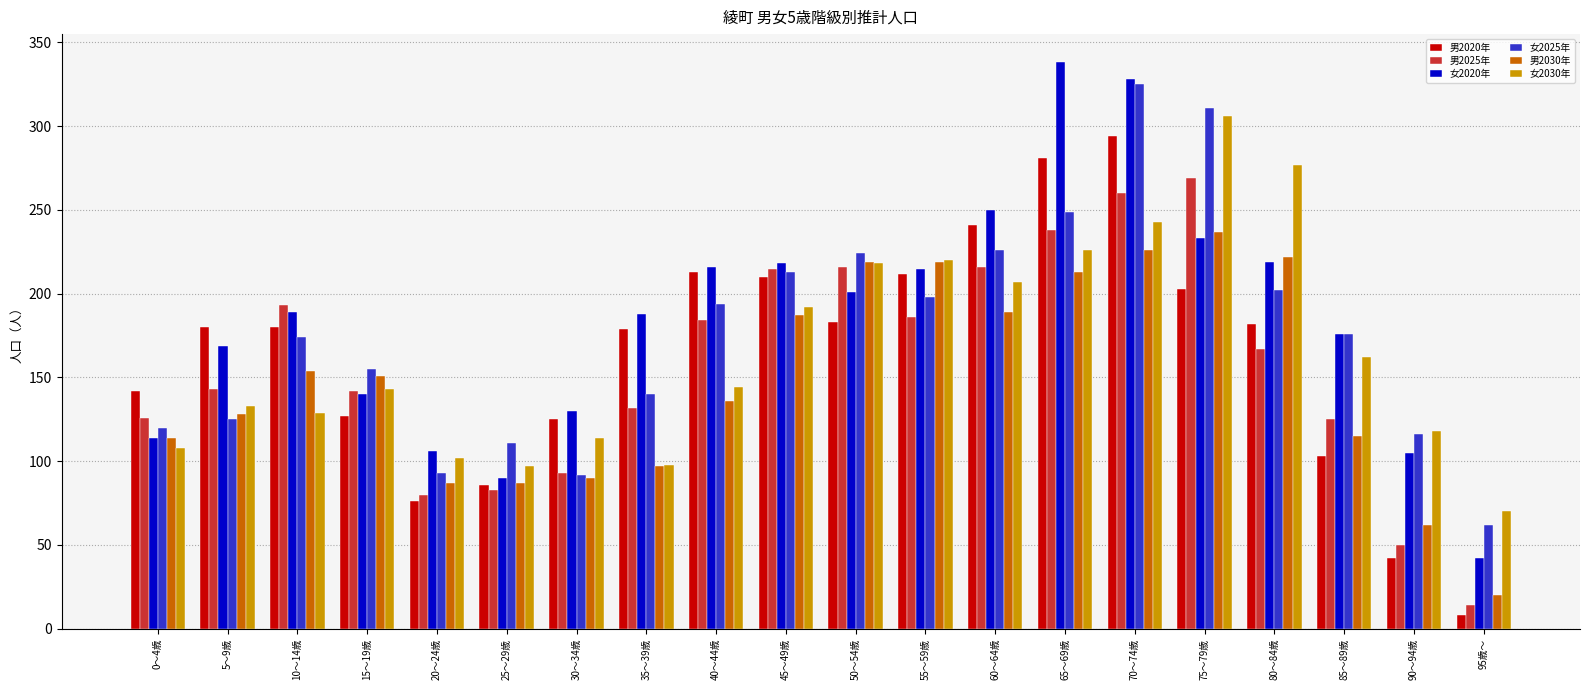

What is the difference between the highest and lowest values at 40～44歳?

80